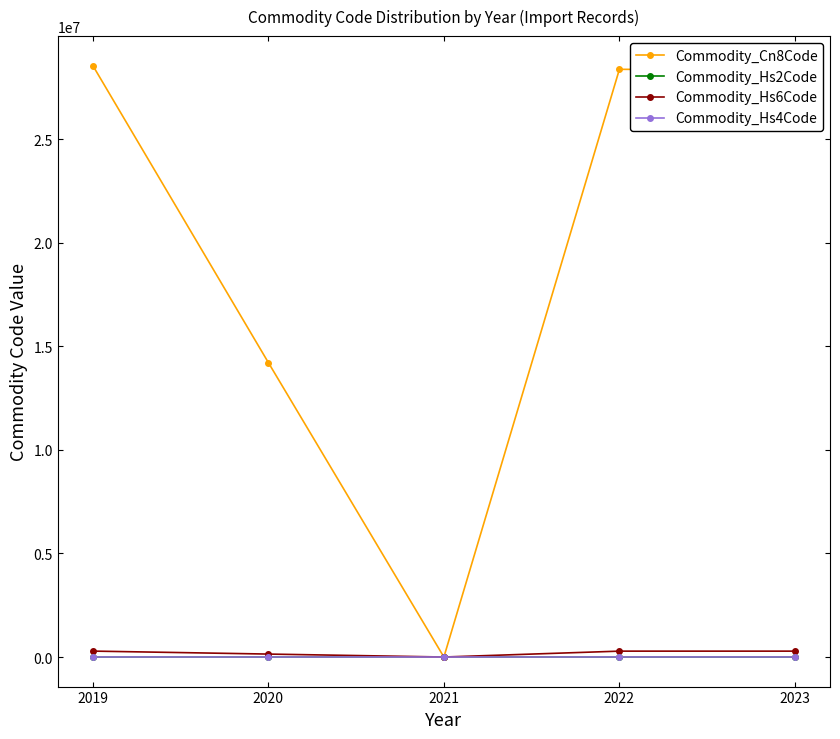

The value of Commodity_Cn8Code at 2020 is 14207036.5. True or false?

True